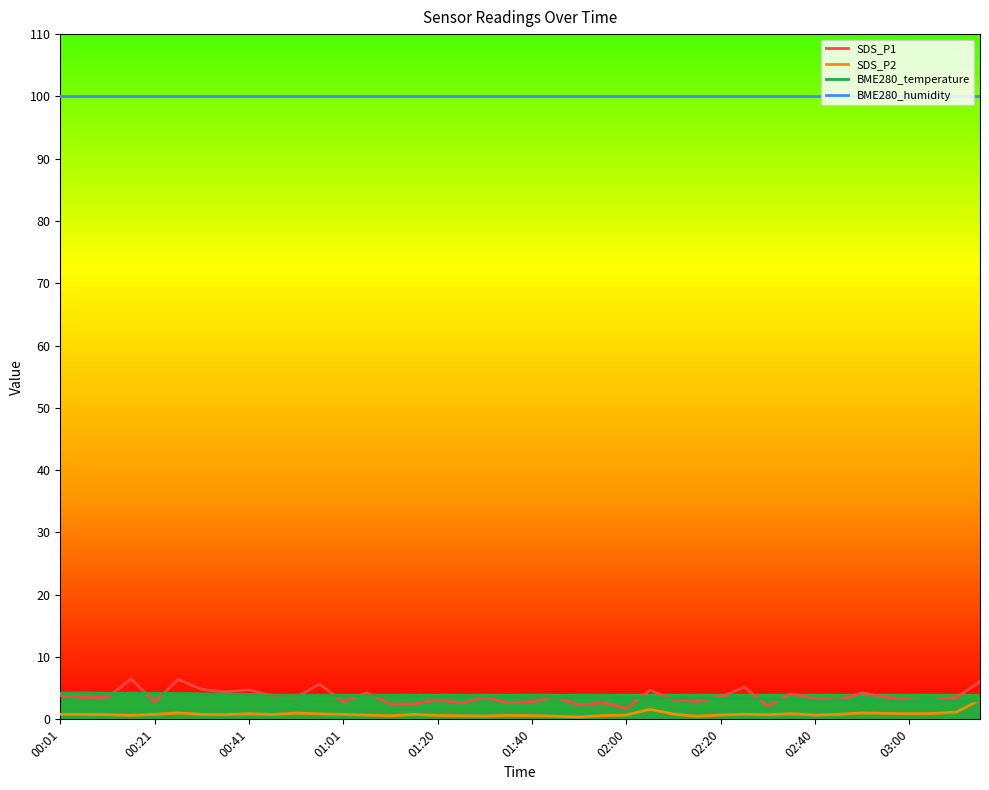

Which series has the widest spread of values?

SDS_P1